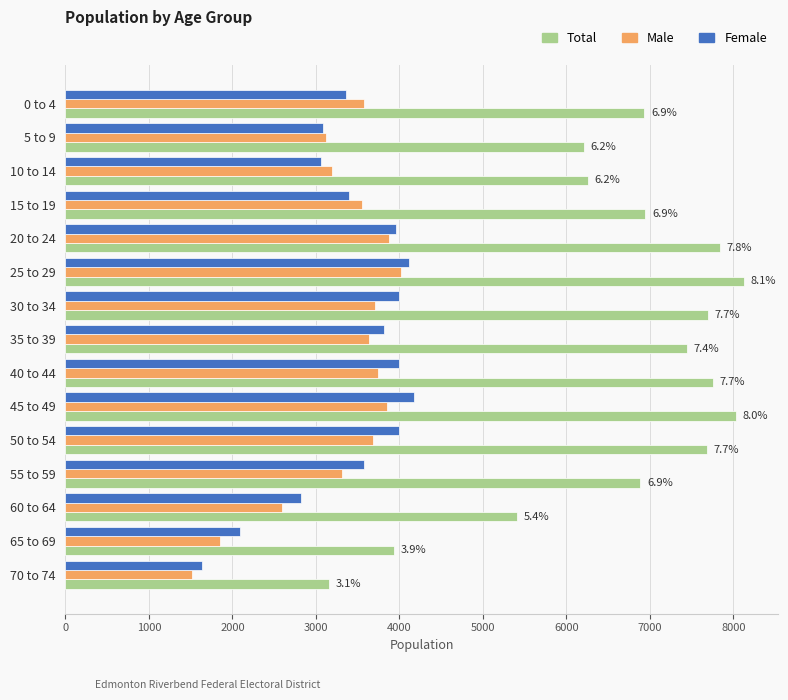

What is the difference between the second highest and minimum values in the Male series?

2350